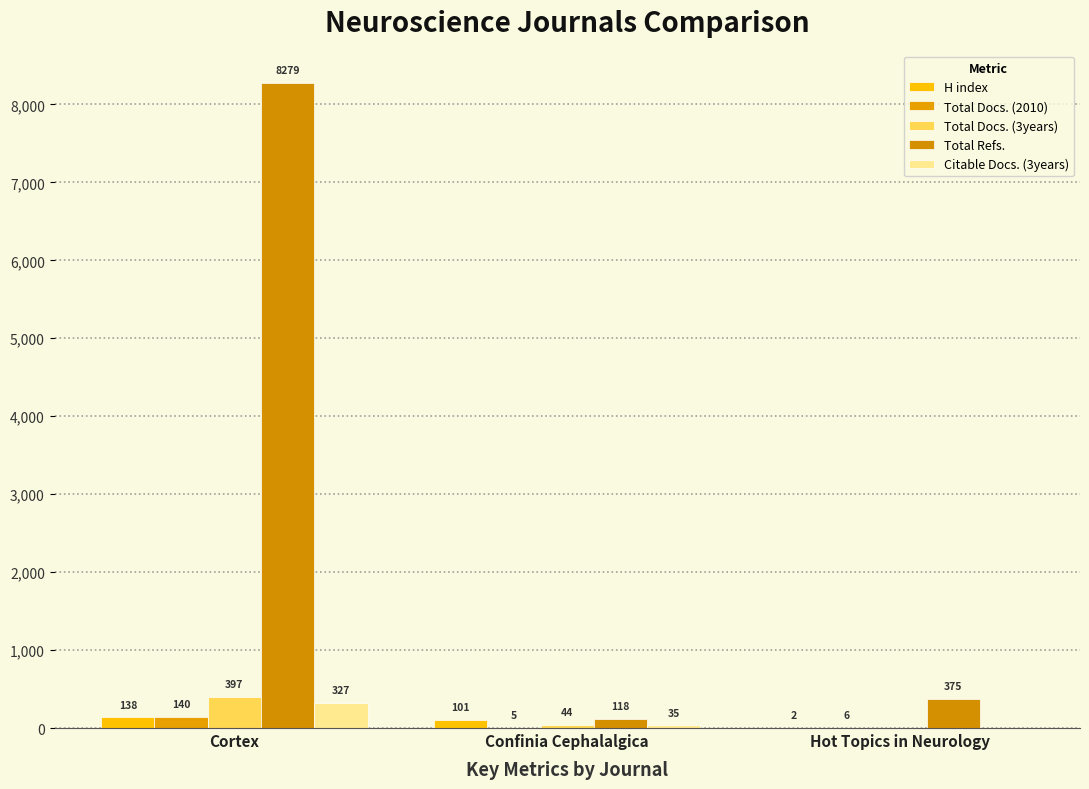

Where is H index nearest to the value 70?

Confinia Cephalalgica